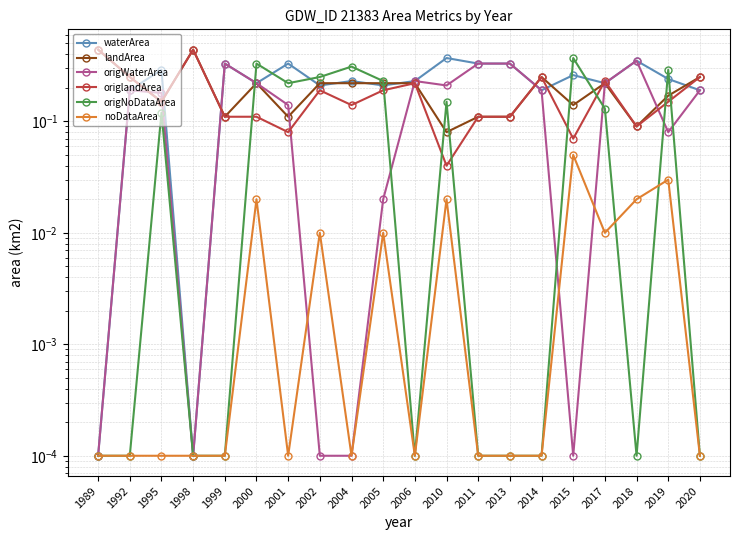

What is the total value across all series at 1999?

0.9